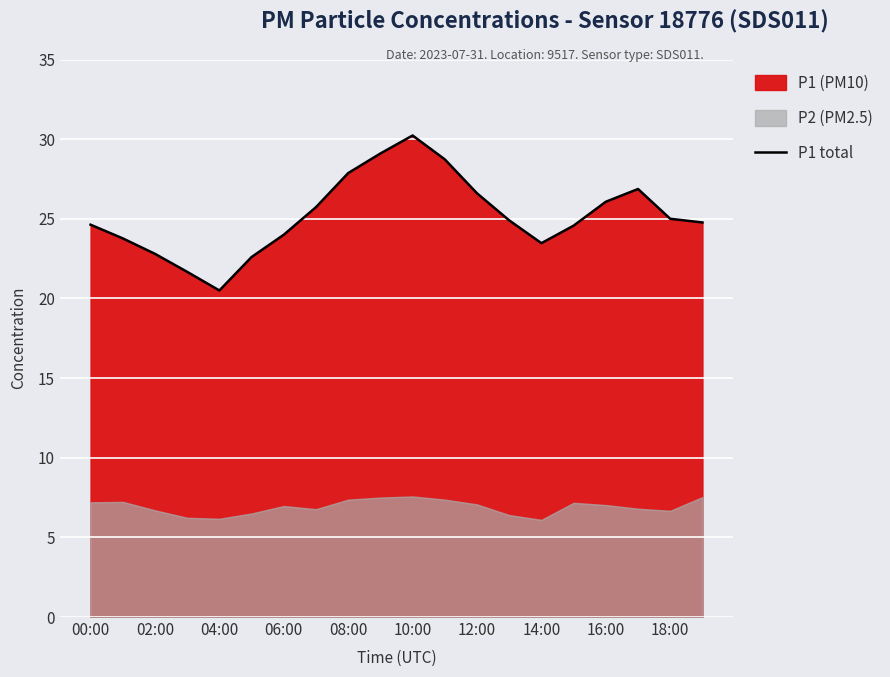

What is the average value?

25.2